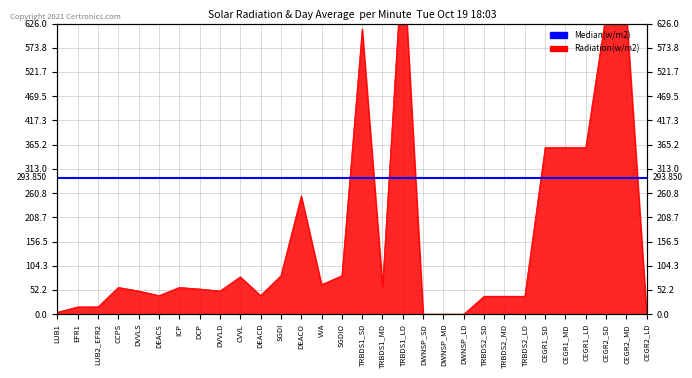

How many lines are shown in the chart?

1